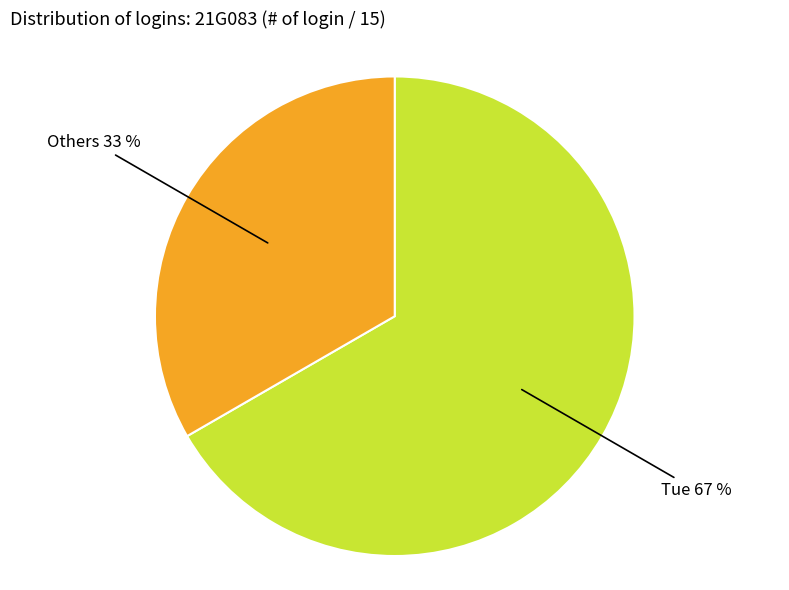

Does any single category account for the majority?

Yes